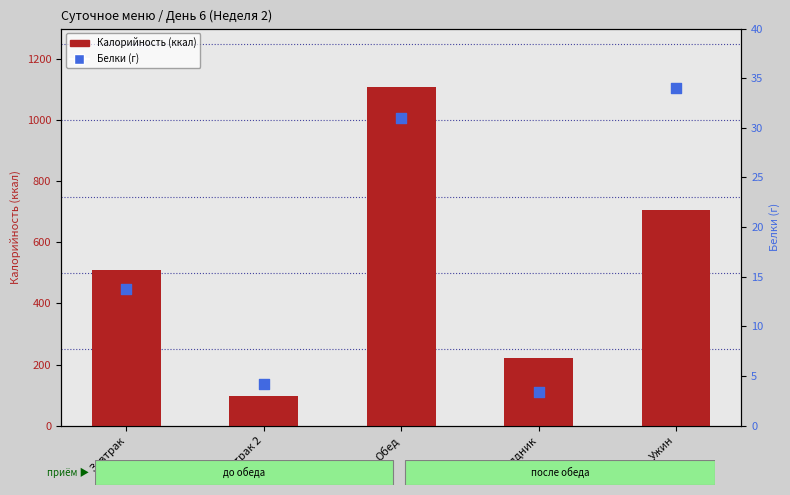

Which series has the largest total across all categories?

Калорийность